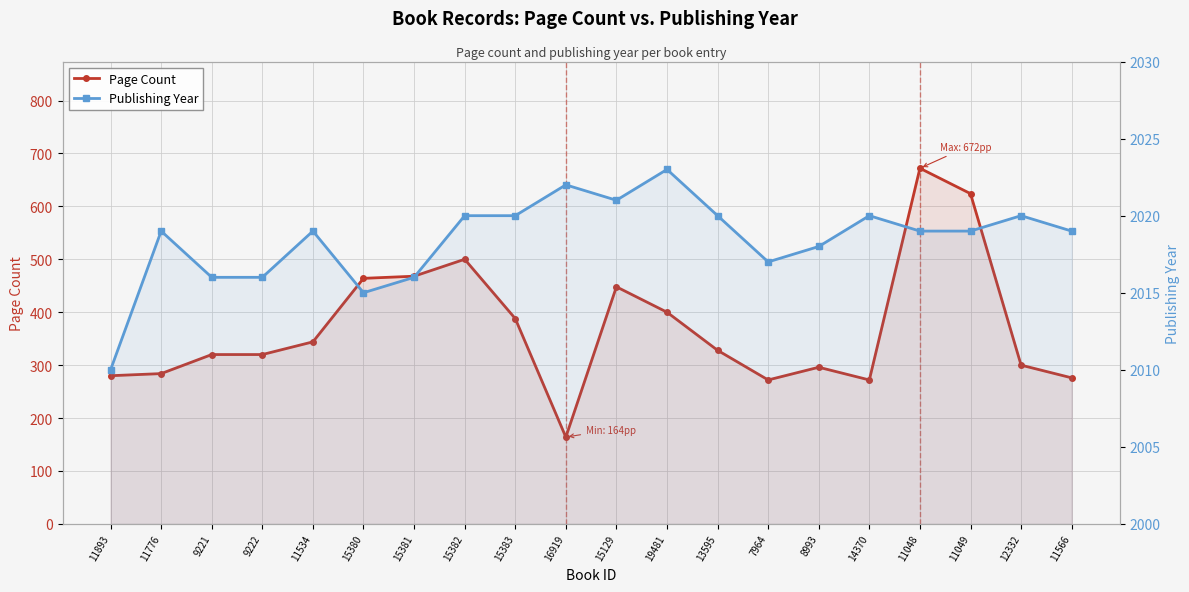

What value does the Publishing Year series have at 19481, to the nearest 5?

2025